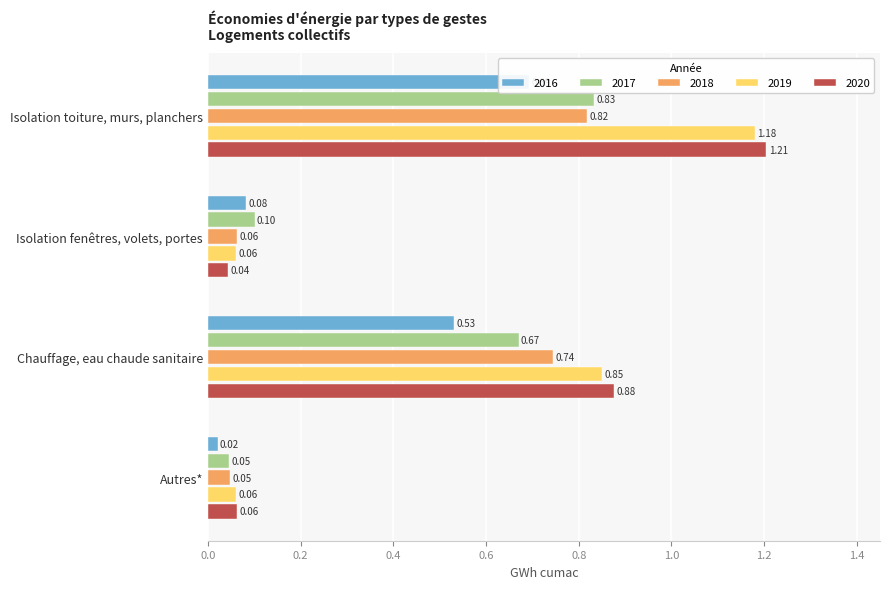

The value of 2020 at Isolation fenêtres, volets, portes is 0.0. True or false?

False